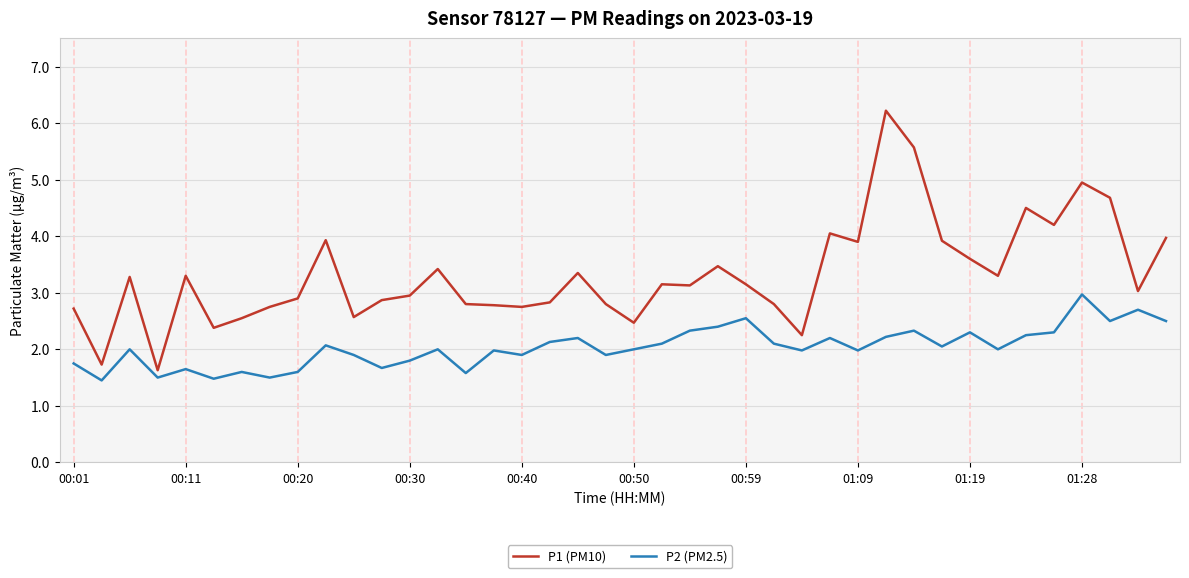

In P2 (PM2.5), how many points are higher than both neighbors (excluding endpoints)?

13